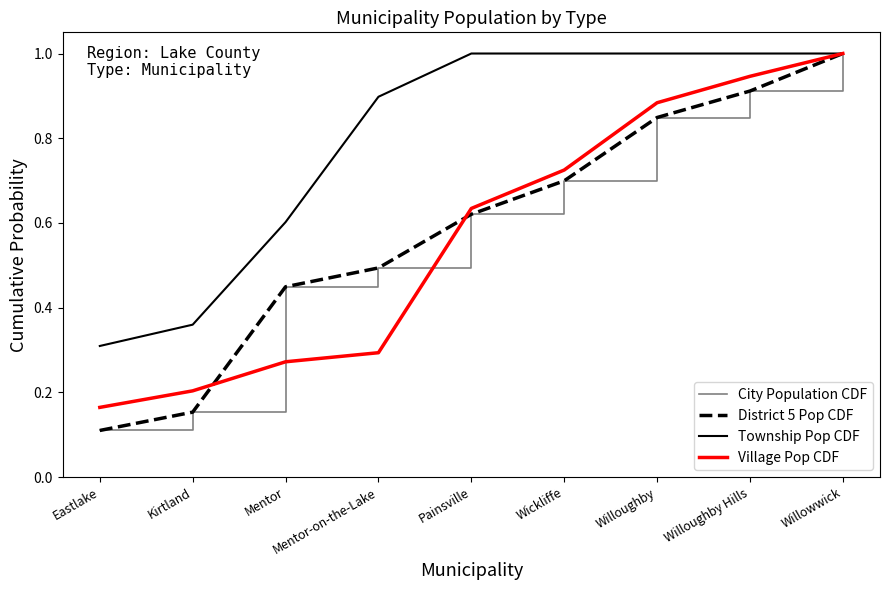

Does the chart display data point markers on the line(s)?

No